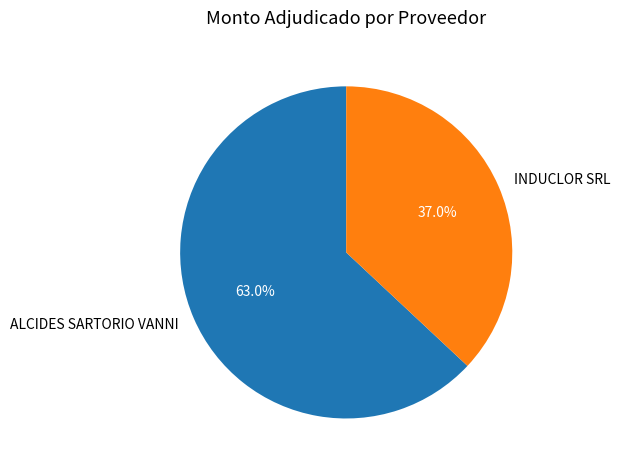

Between ALCIDES SARTORIO VANNI and INDUCLOR SRL, which is larger?

ALCIDES SARTORIO VANNI